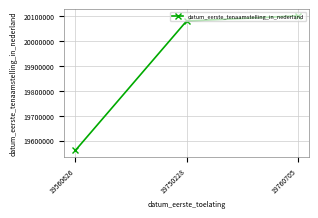

Is it true that the value at 19750228 is 20080202?

True